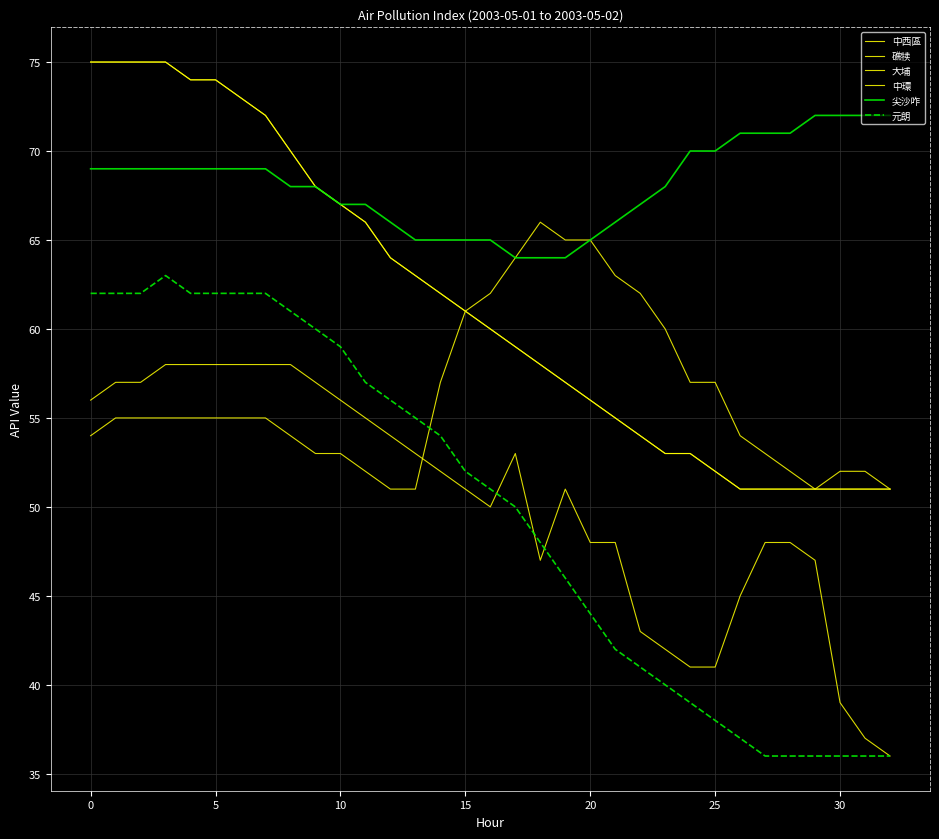

Is this an area chart (filled region under the line)?

No